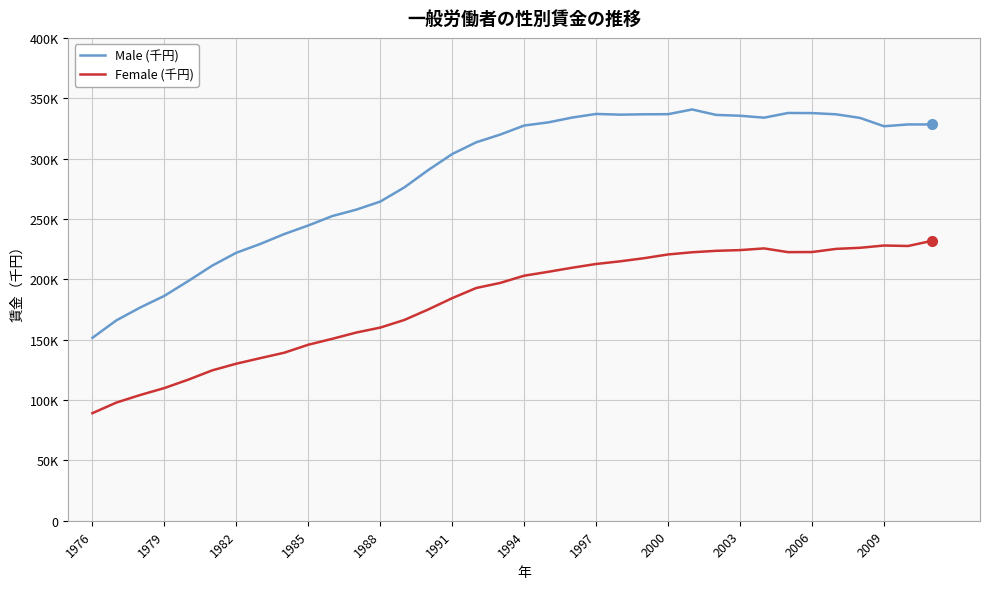

What are all the series names shown in the legend?

Male (千円), Female (千円)